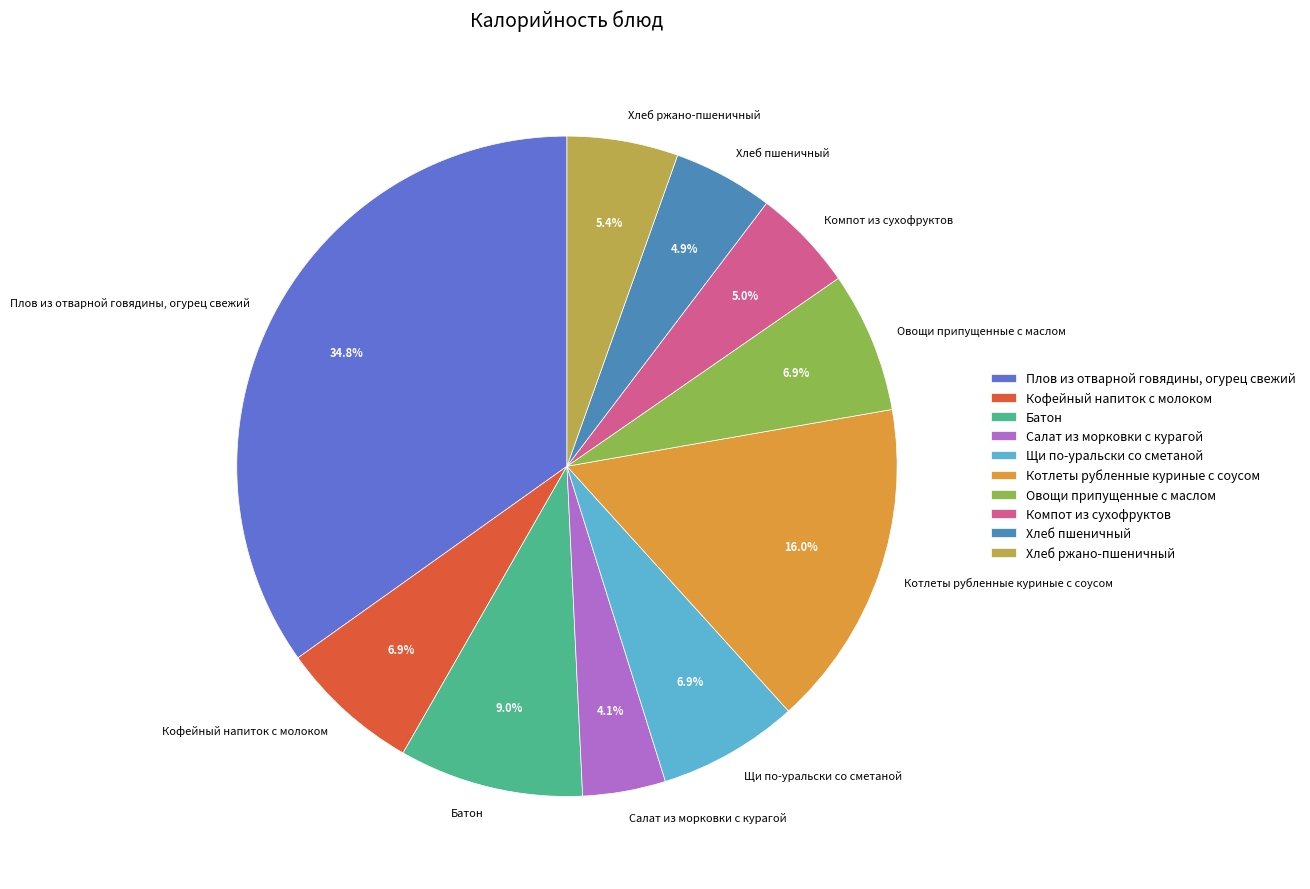

Combined, do Щи по-уральски со сметаной and Плов из отварной говядины, огурец свежий account for over 50%?

No